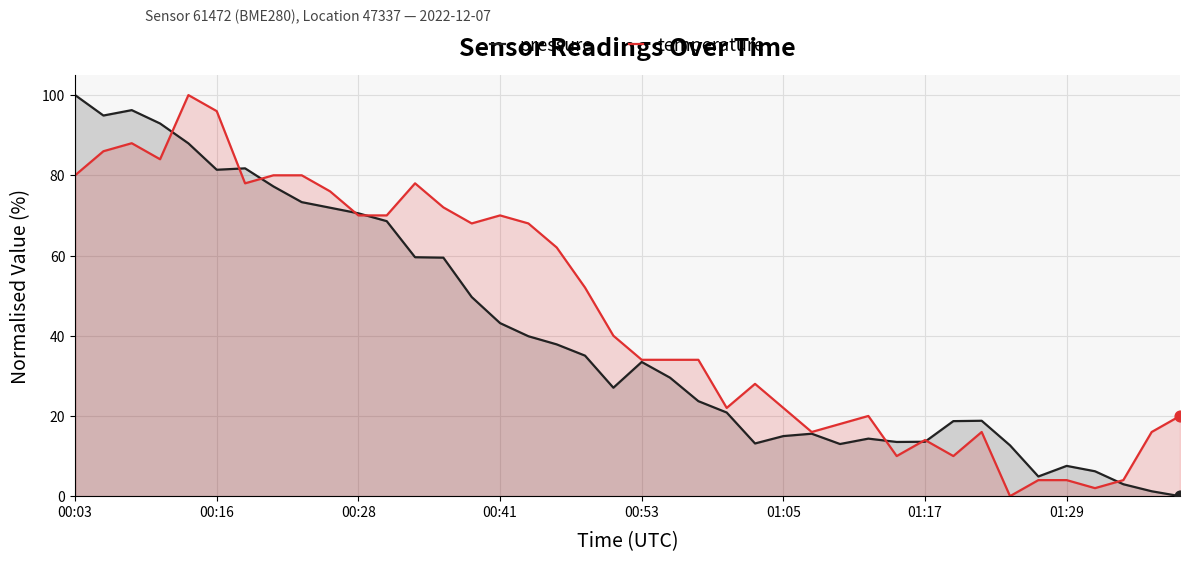

Which series contains the highest Y value?

pressure